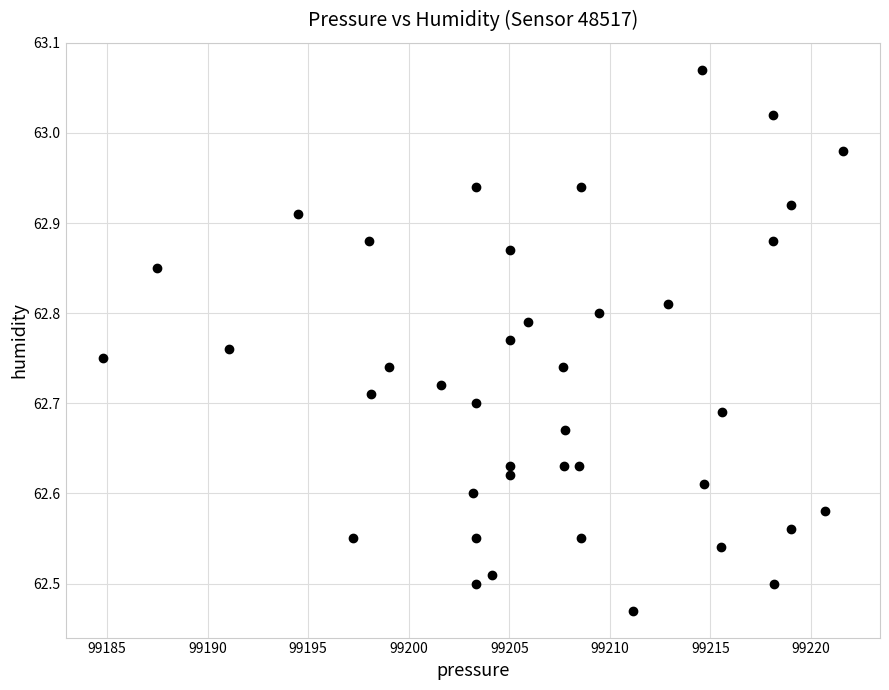

What is the range of Y values (max minus min)?

0.6